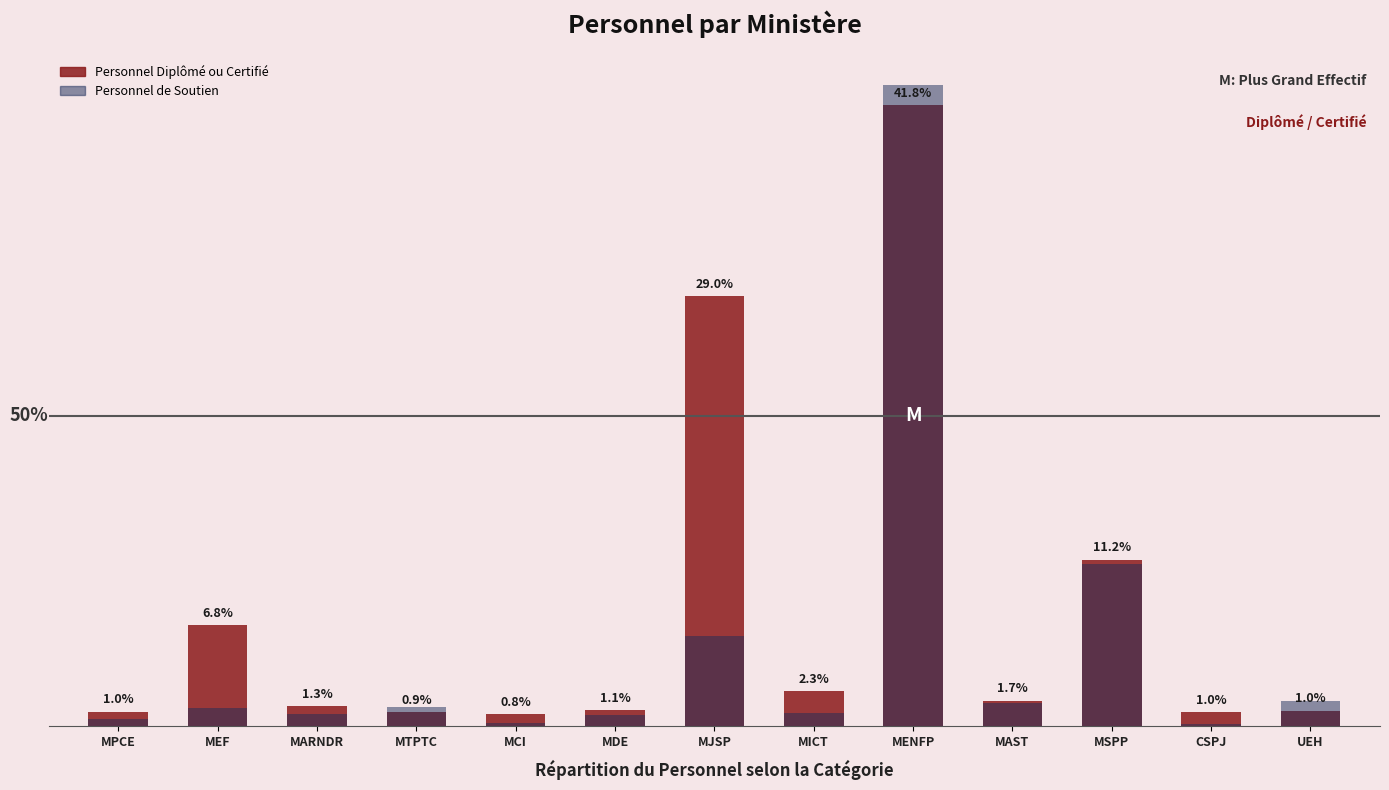

What is the label of the 6th bar from the right?

MICT